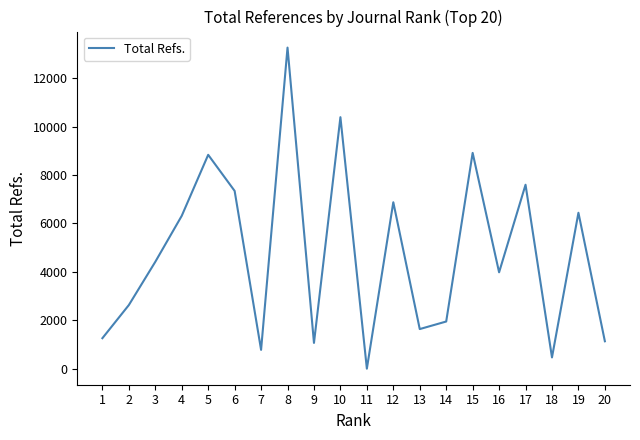

Reading left to right, transcribe all the data shown in this chart.

1=1259	2=2628	3=4414	4=6314	5=8834	6=7343	7=777	8=13263	9=1064	10=10389	11=0	12=6875	13=1636	14=1948	15=8914	16=3981	17=7598	18=465	19=6441	20=1132